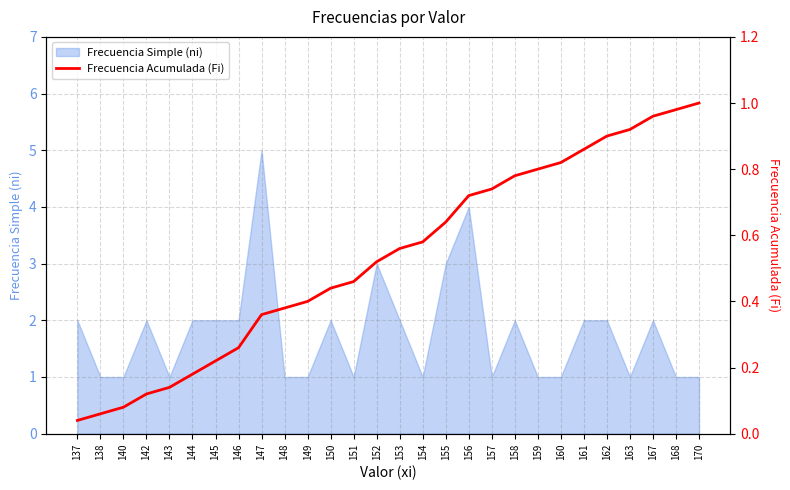

Which label corresponds to the largest value in the chart?

170